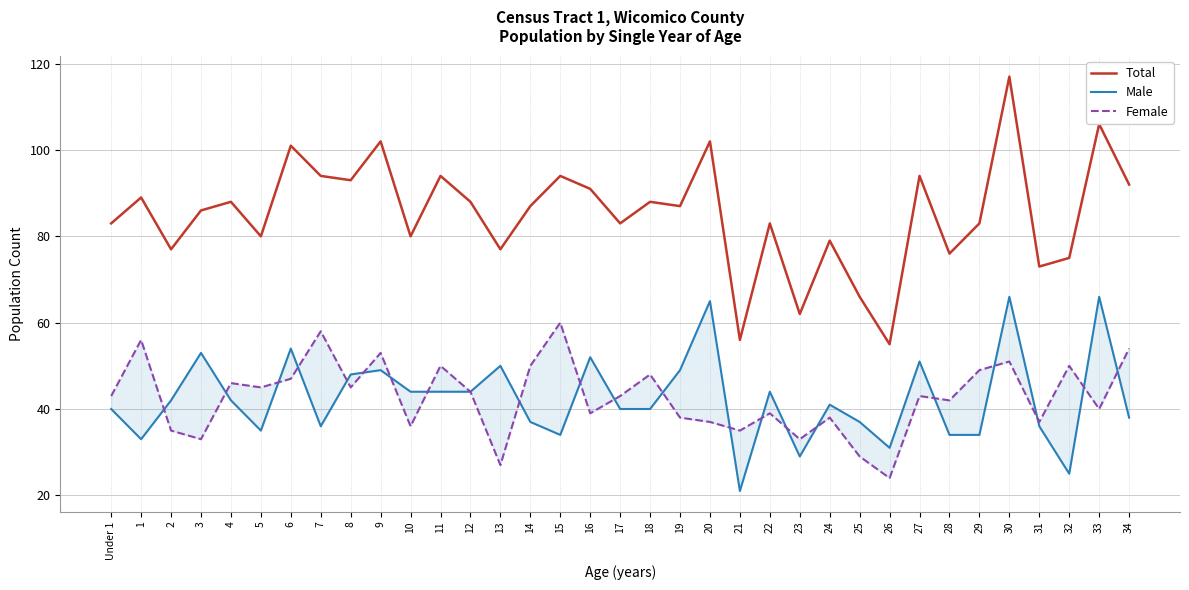

The Total series shows 33 at 8. True or false?

False